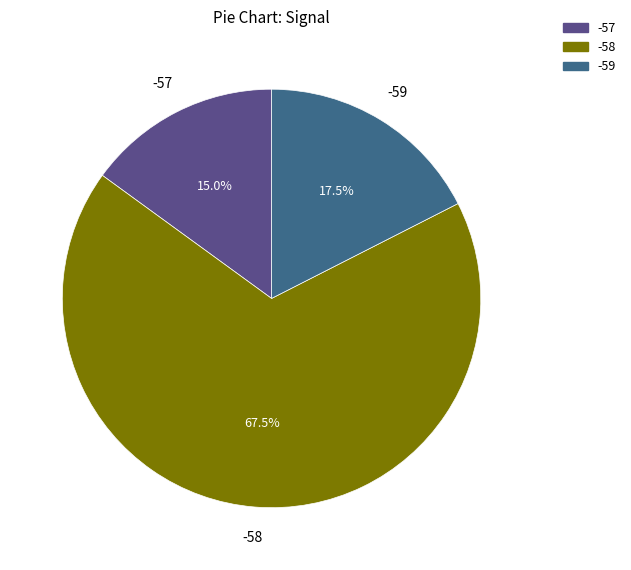

How many slices are in this pie chart?

3